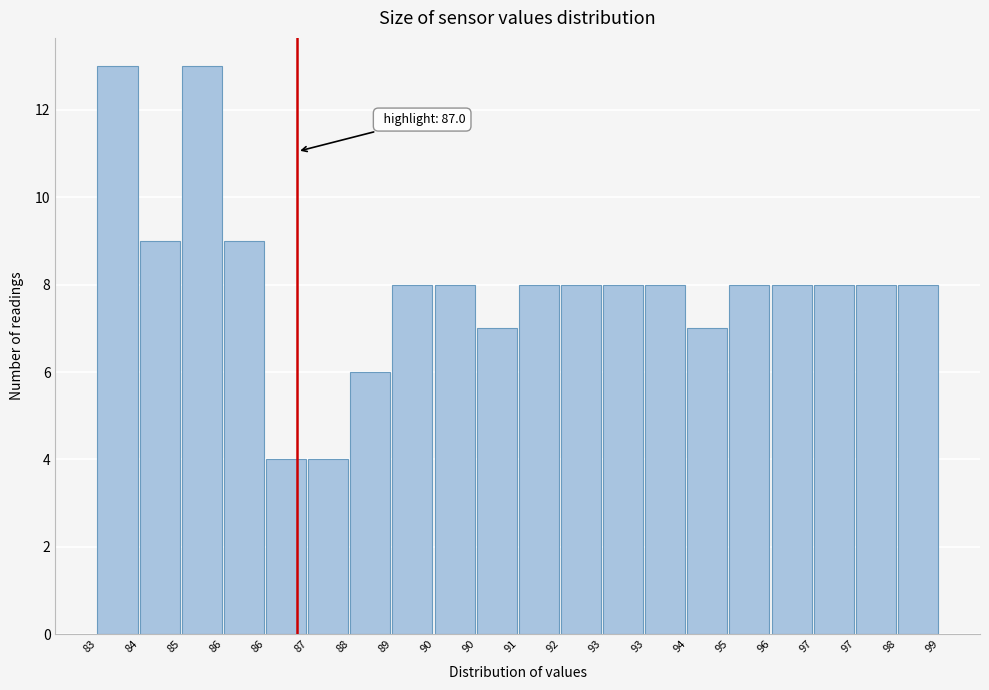

Count the number of categories in the chart.

20